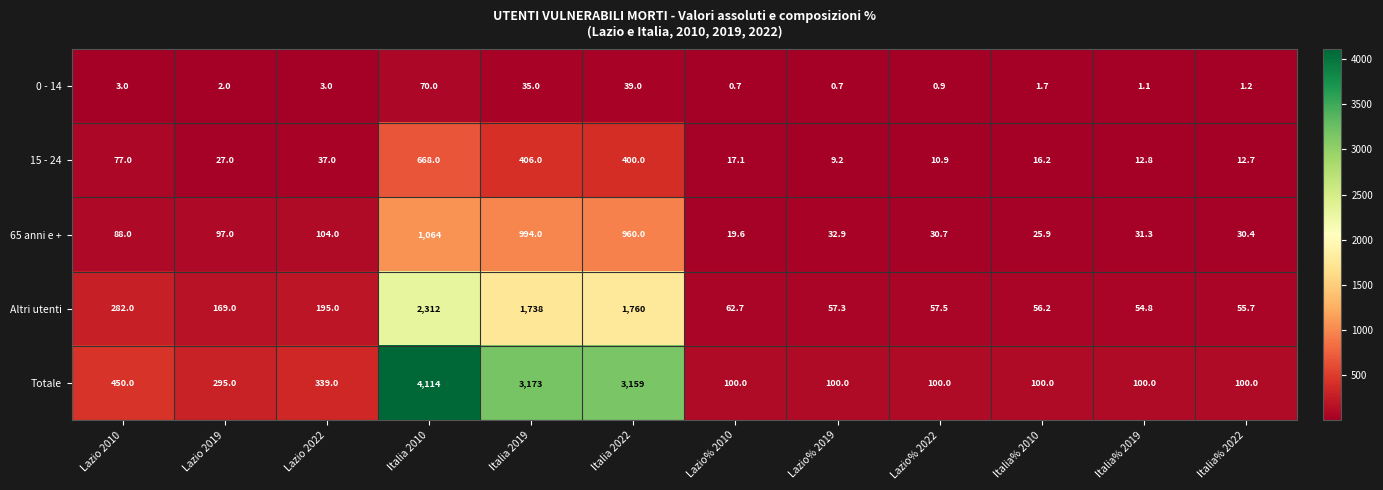

What is the total value across all series at Lazio 2010?

900.0